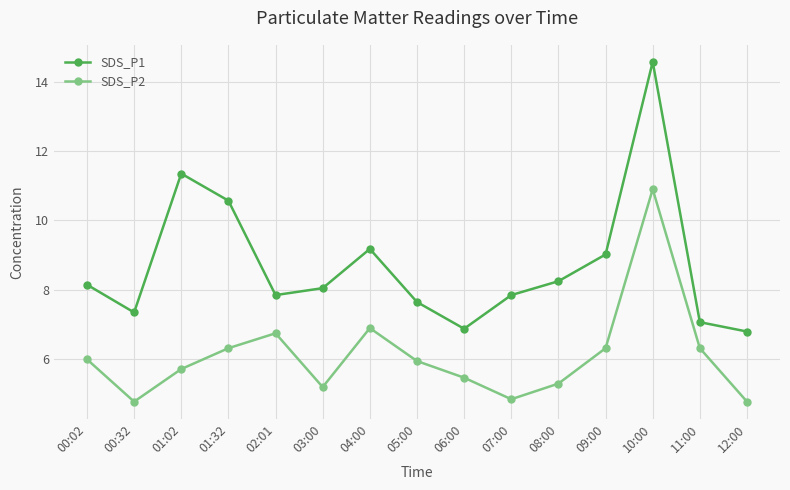

How many lines are shown in the chart?

2